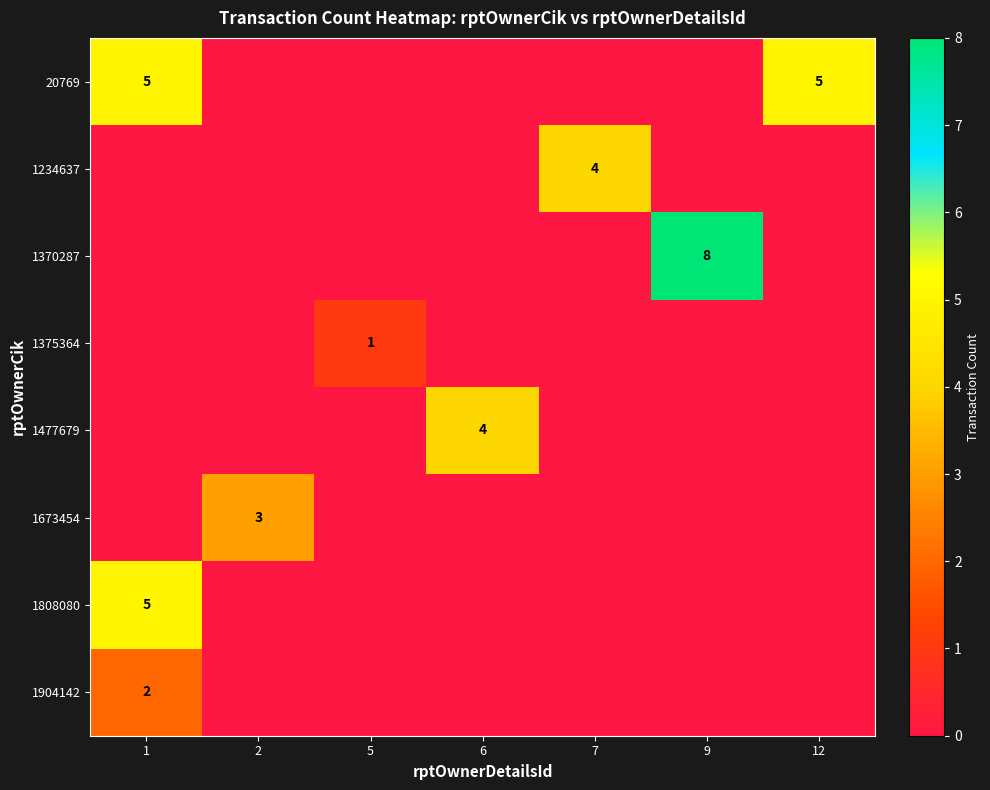

The 20769 series shows 2 at 12. True or false?

False